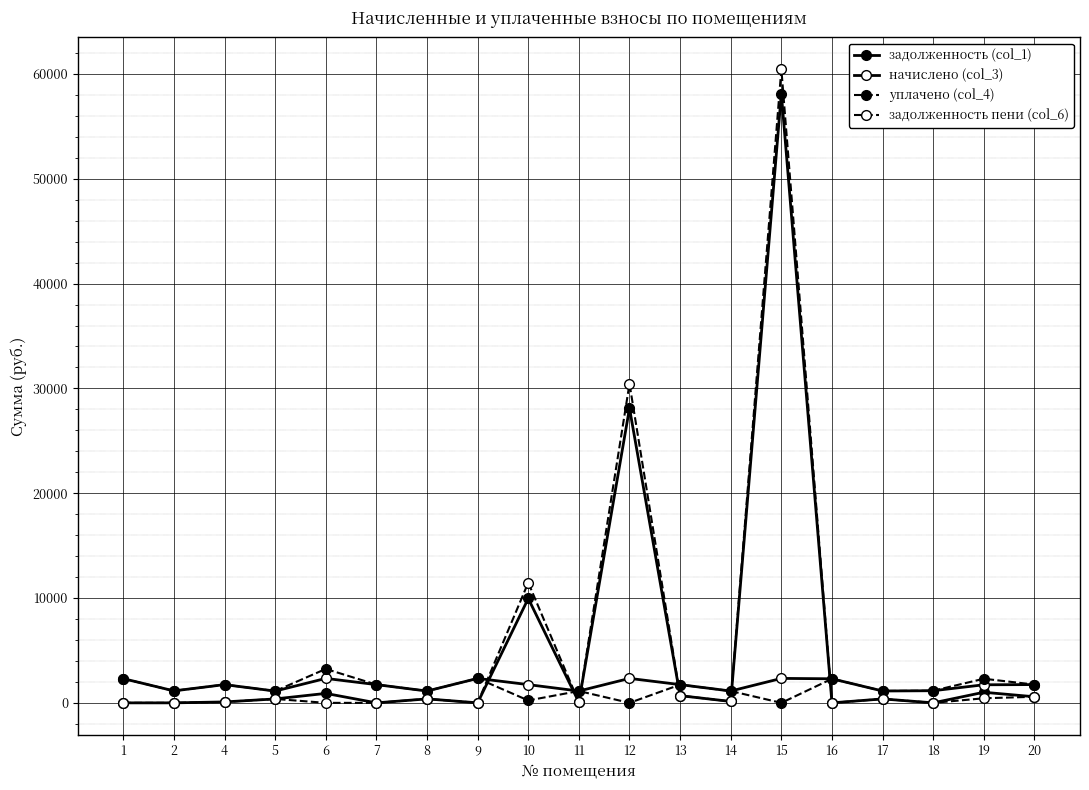

True or false: задолженность пени (col_6) has a value of 125.7 at 4.

False